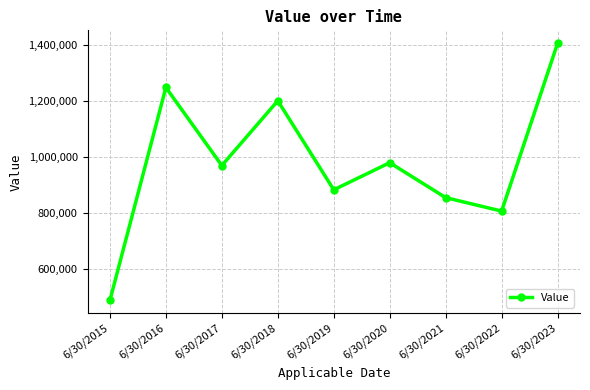

Which has a higher value, 6/30/2019 or 6/30/2020?

6/30/2020